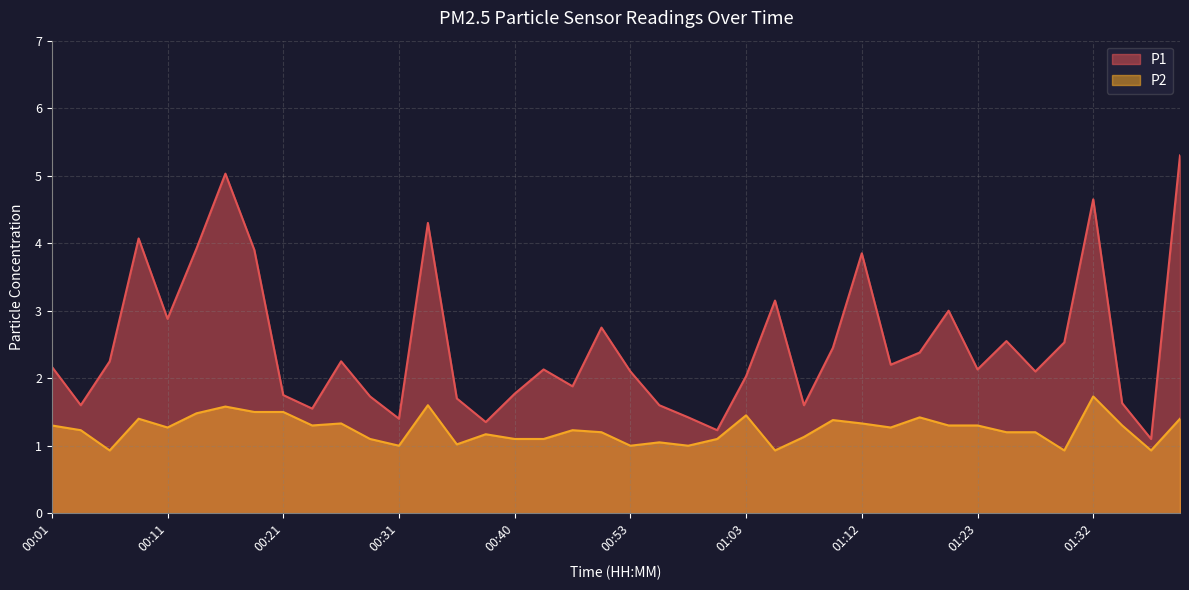

How many lines are shown in the chart?

2